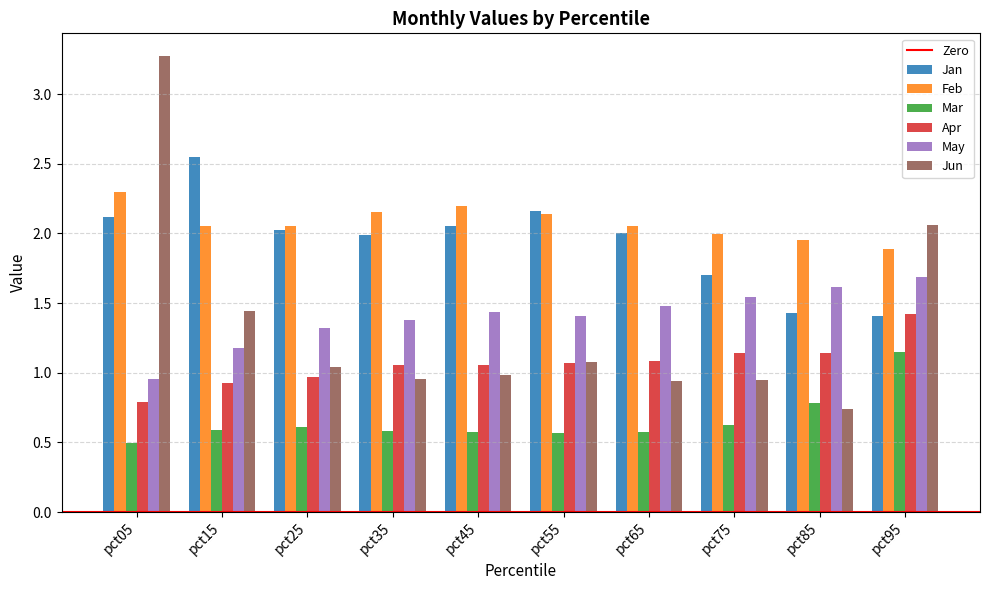

Rank the series at pct85 from highest to lowest value.

Feb, May, Jan, Apr, Mar, Jun